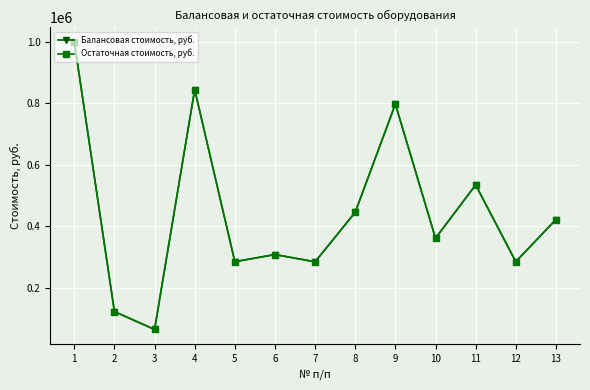

Which series changed the most between 1 and 7?

Балансовая стоимость, руб.